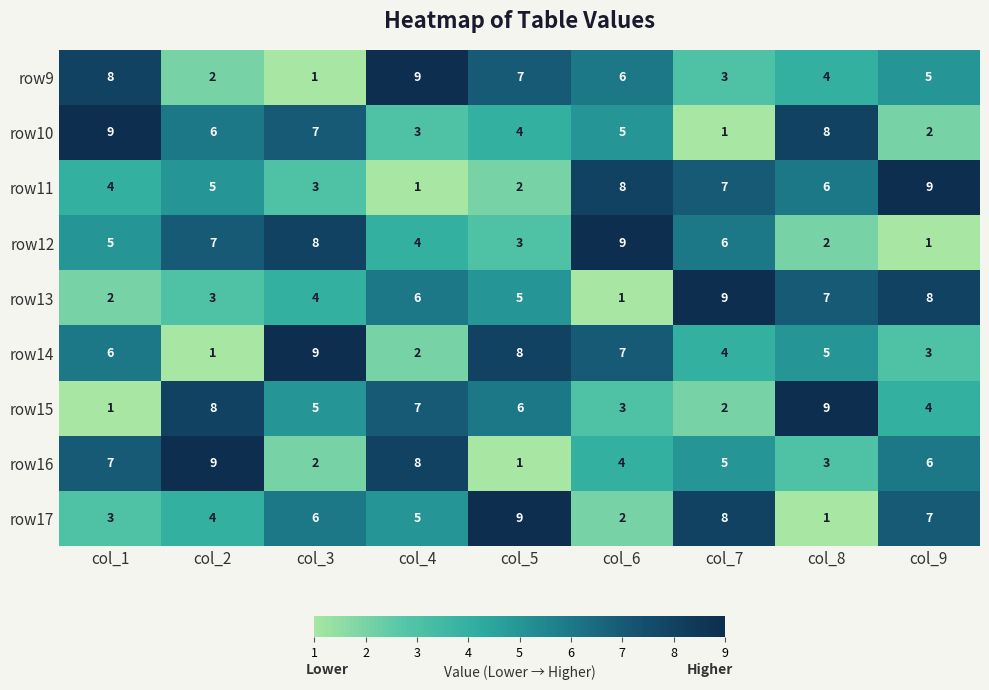

At col_2, list the series in order from smallest to largest.

row14, row9, row13, row17, row11, row10, row12, row15, row16